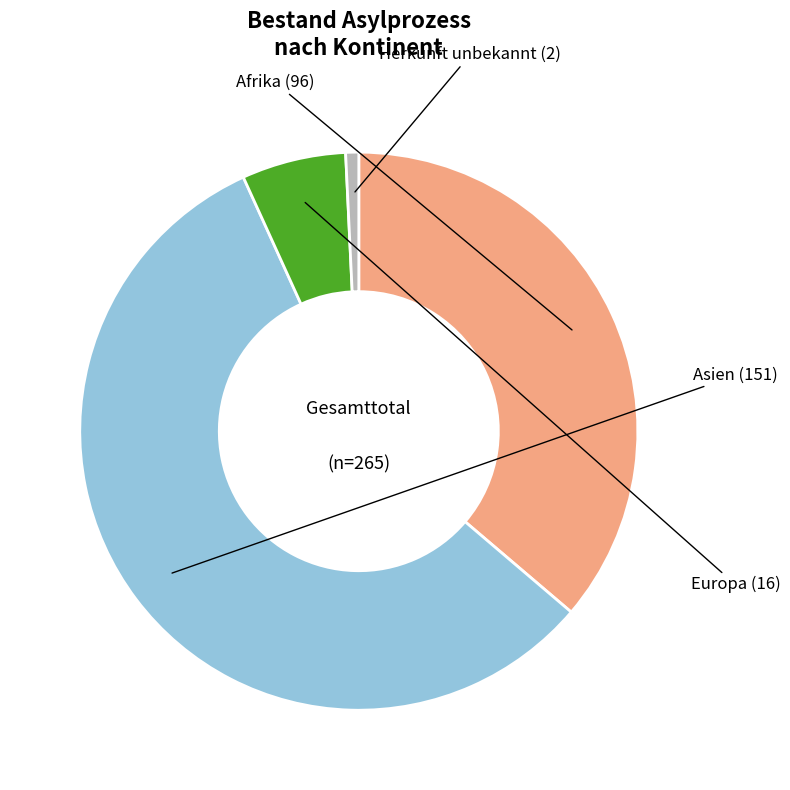

What is the smallest slice in the pie chart?

Herkunft unbekannt